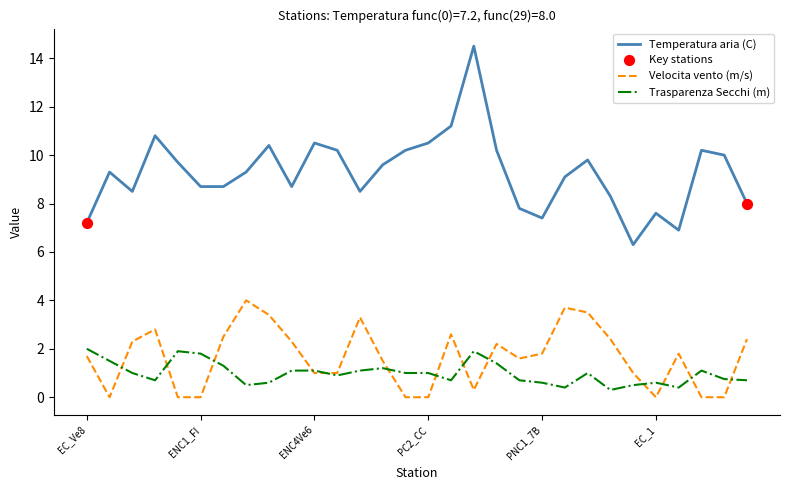

What is the highest value of the Velocita vento (m/s) series?

4.0